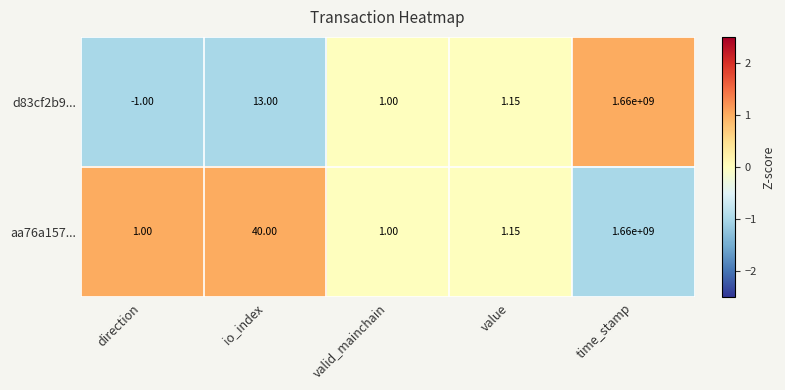

At which label does d83cf2b9... first exceed 1?

io_index